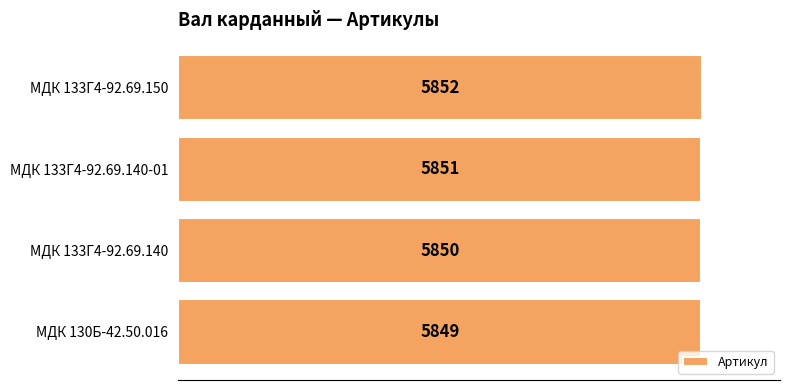

Count the values in the range 5850 to 5852.

3